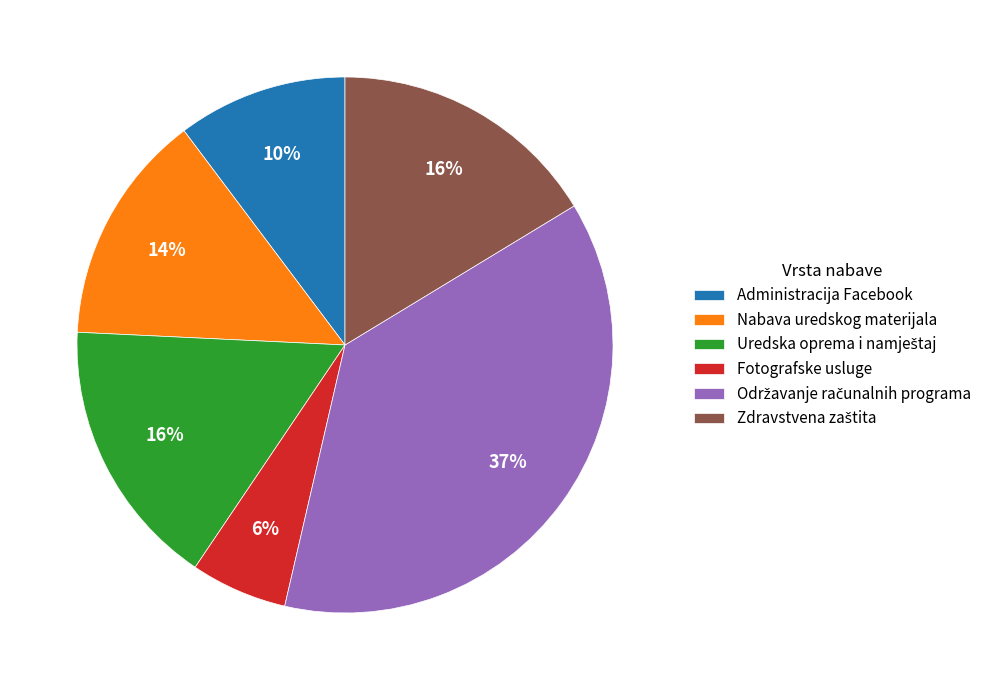

How many segments does this pie chart have?

6